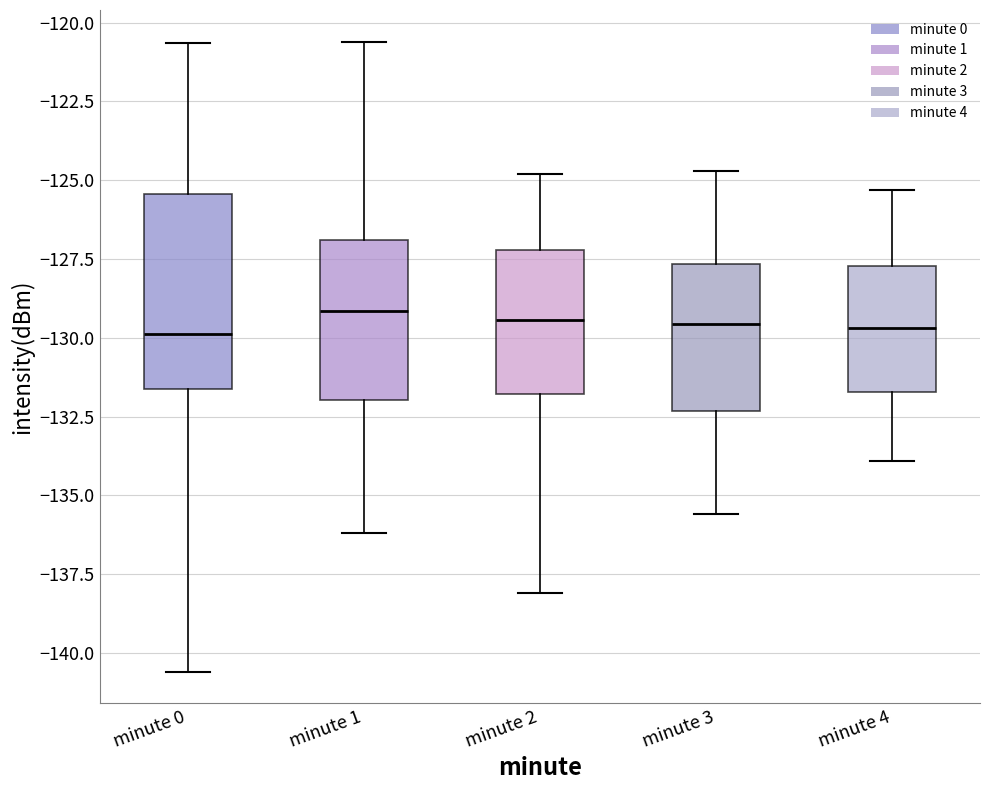

Which box is the tallest, from its lower edge to its upper edge?

minute 0